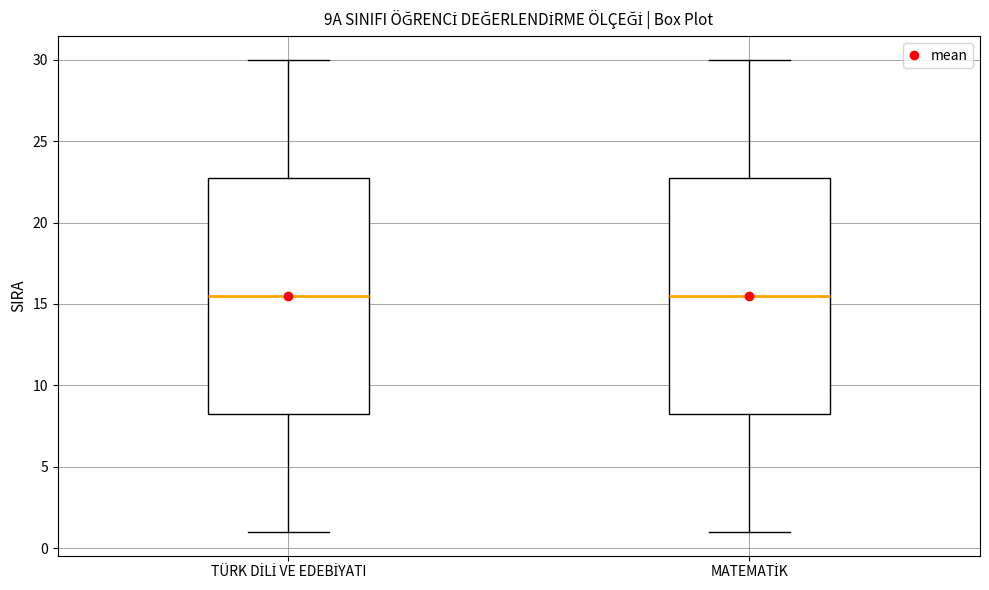

Reading left to right, read every box against the y-axis: the position of its median line, the range the box covers, and the ends of its whiskers. The values are not printed on the chart, so give them approximately, as read against the axis.

TÜRK DİLİ VE EDEBİYATI: median 15.5, box 8.5 to 23.0, whiskers 1.0 to 30.0
MATEMATİK: median 15.5, box 8.5 to 23.0, whiskers 1.0 to 30.0